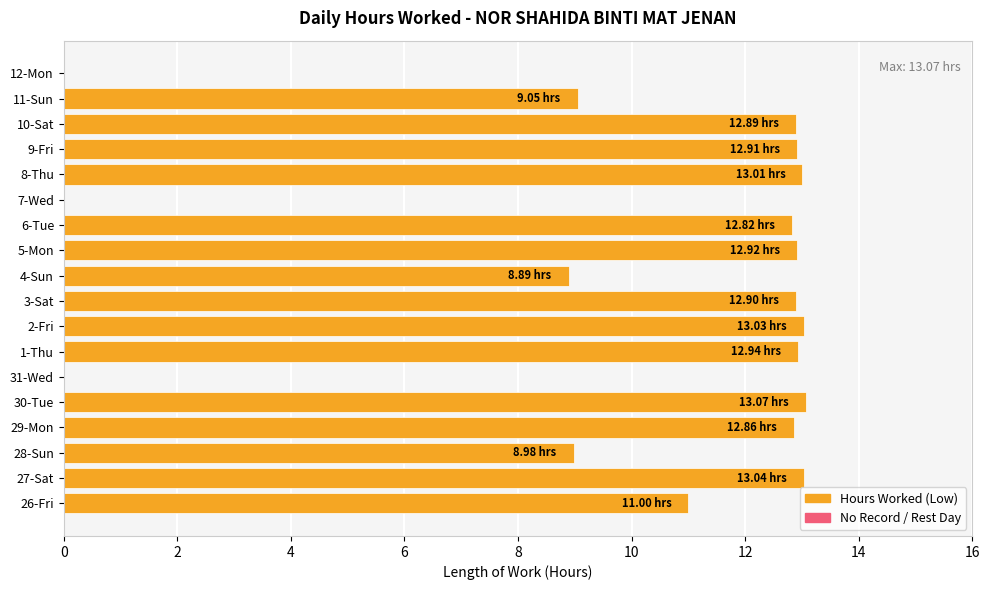

What is the sum of all values?

180.3